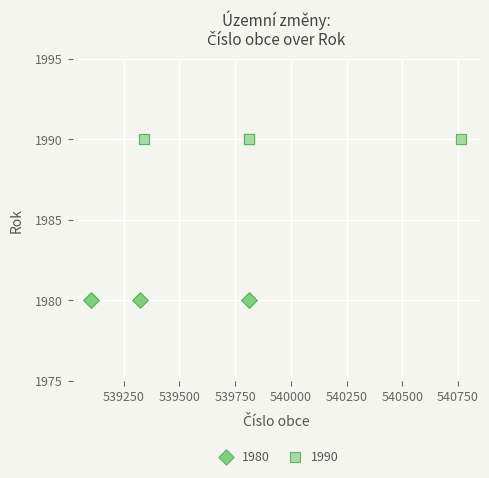

Which series contains the highest Y value?

1990